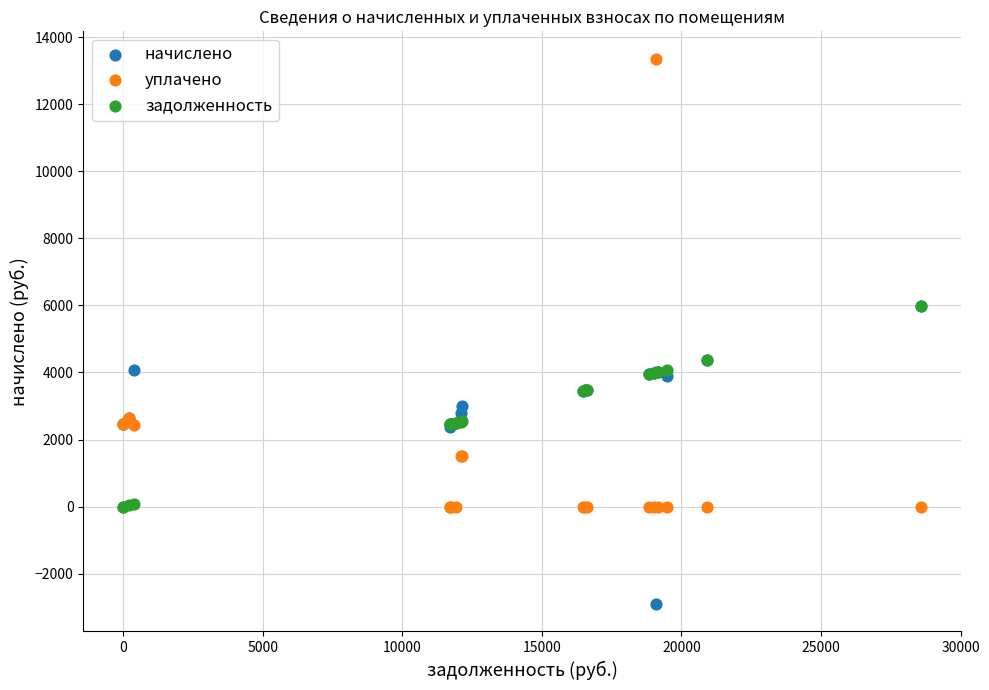

What are all the series names shown in the legend?

начислено, уплачено, задолженность